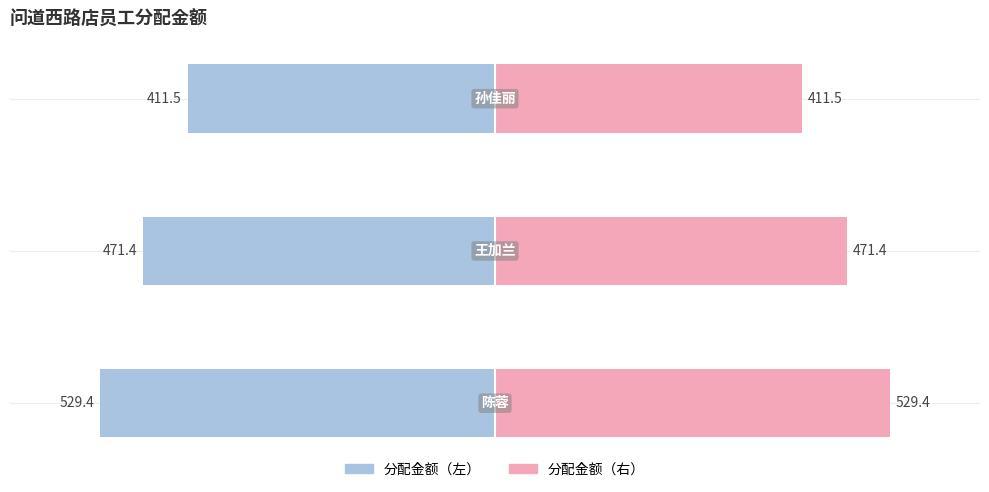

At −400, list the series in order from largest to smallest.

分配金额（右）, 分配金额（左）